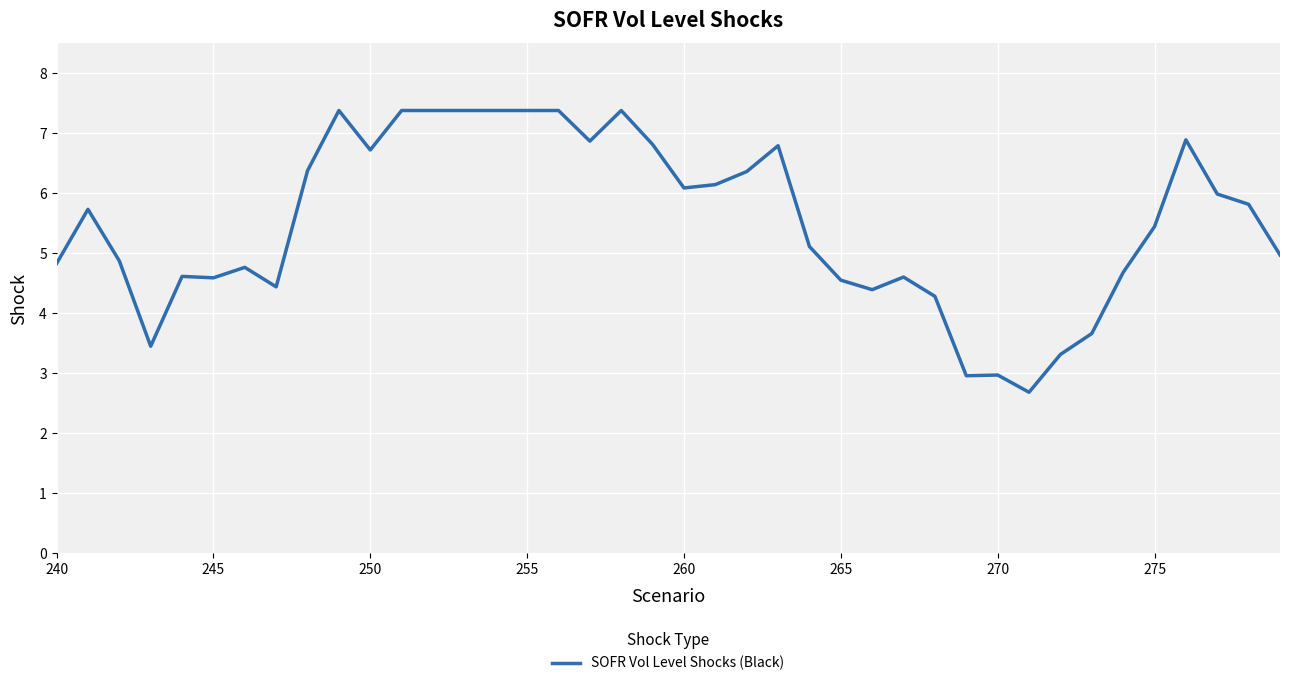

What is the smallest value displayed?

2.7